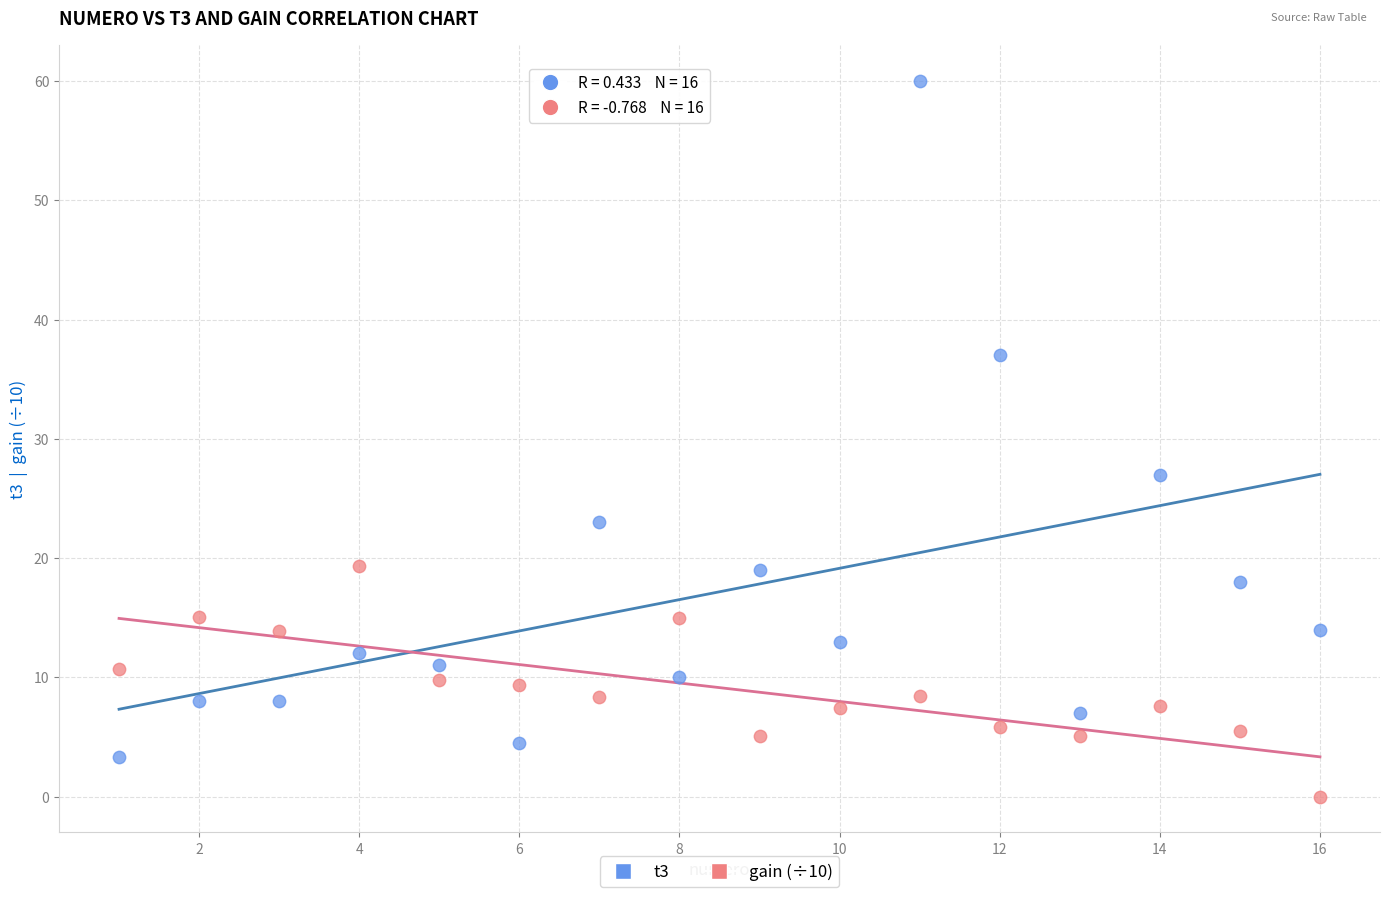

Across all series, what Y value is closest to 30?

27.0